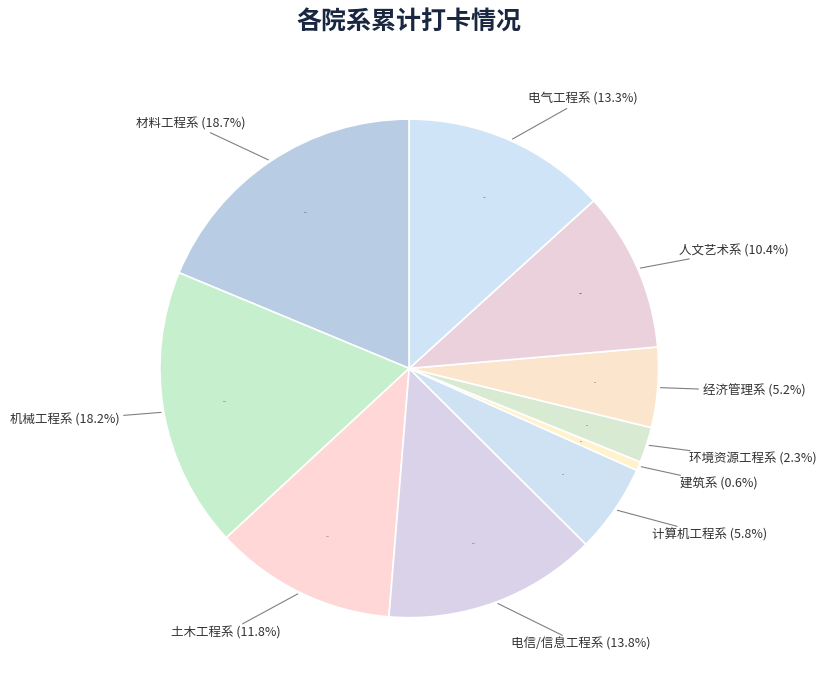

To the nearest percent, what is the combined percentage of 环境资源工程系 and 计算机工程系?

8%